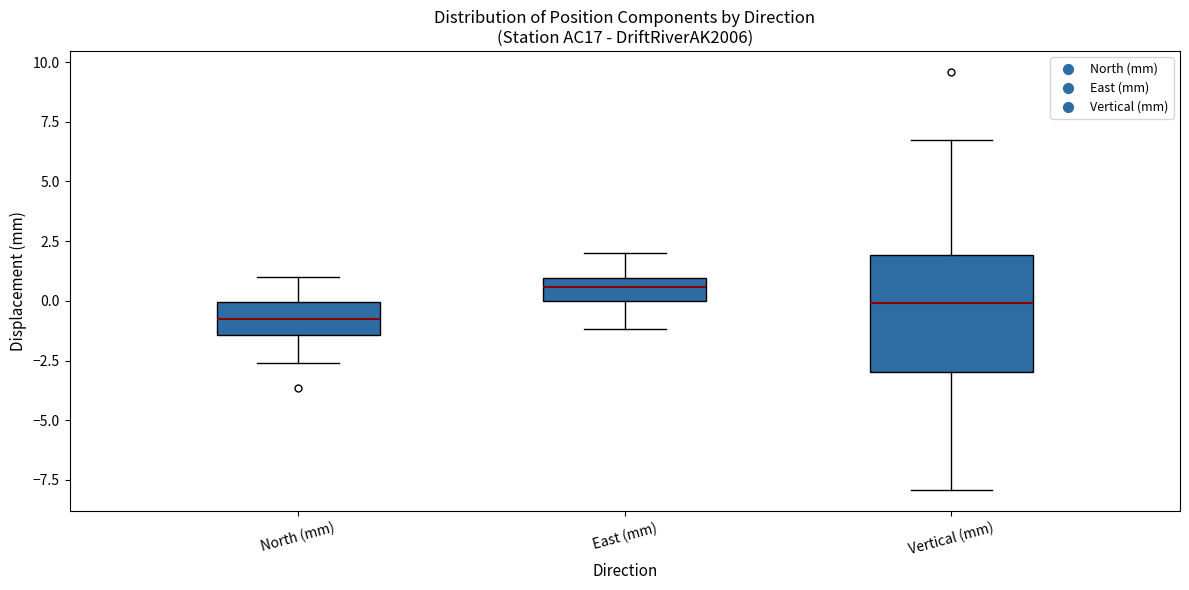

Which box is the tallest, from its lower edge to its upper edge?

Vertical (mm)